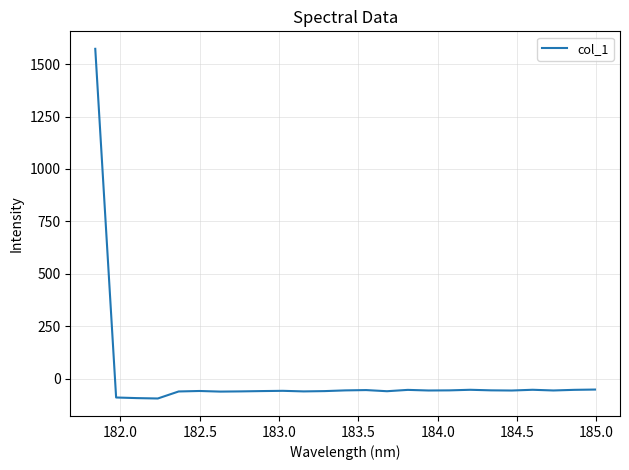

What is the greatest value displayed?

1573.3